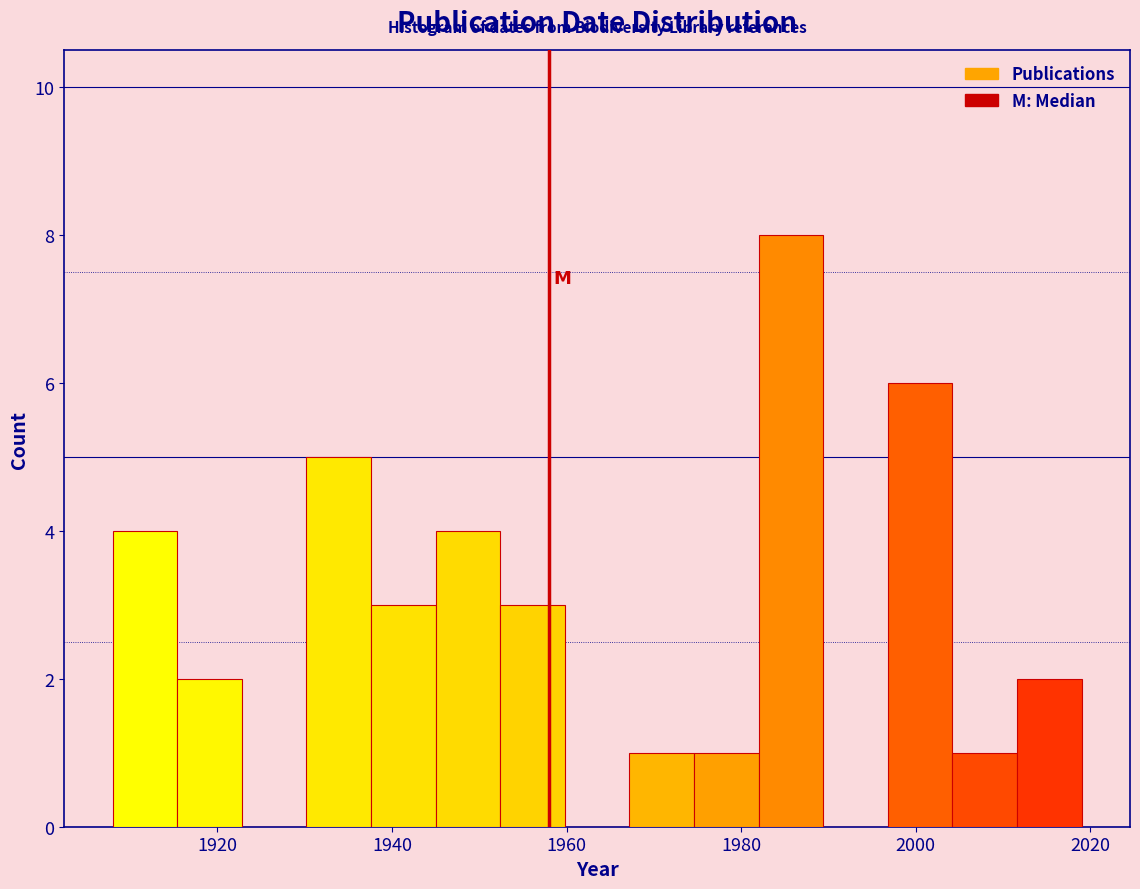

Read against the x-axis, roughly where is the centre of the tallest bar?

1986